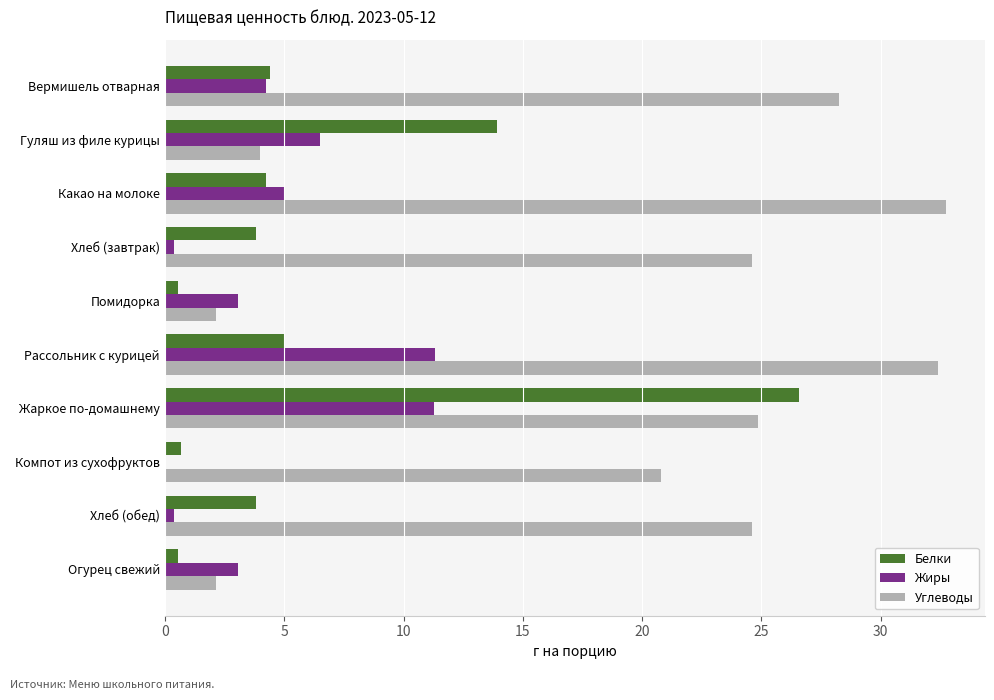

Which category has the highest value in the Белки series?

Жаркое по-домашнему